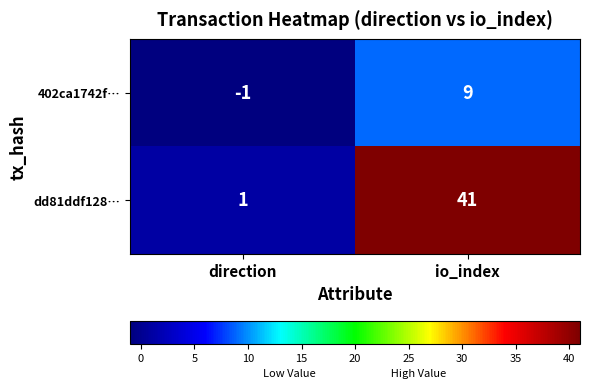

The value of dd81ddf128… at io_index is 69. True or false?

False